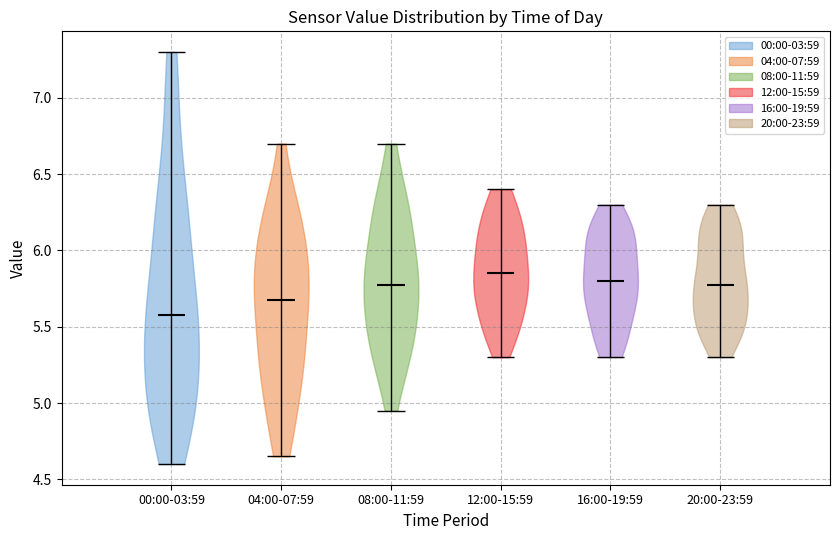

Which violin has the lowest median line?

00:00-03:59